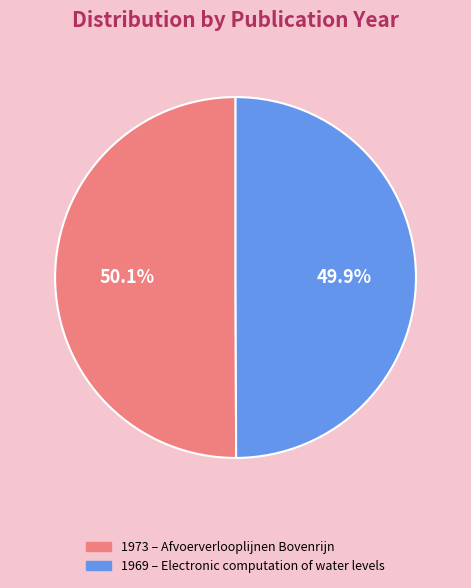

Does any single category account for the majority?

Yes